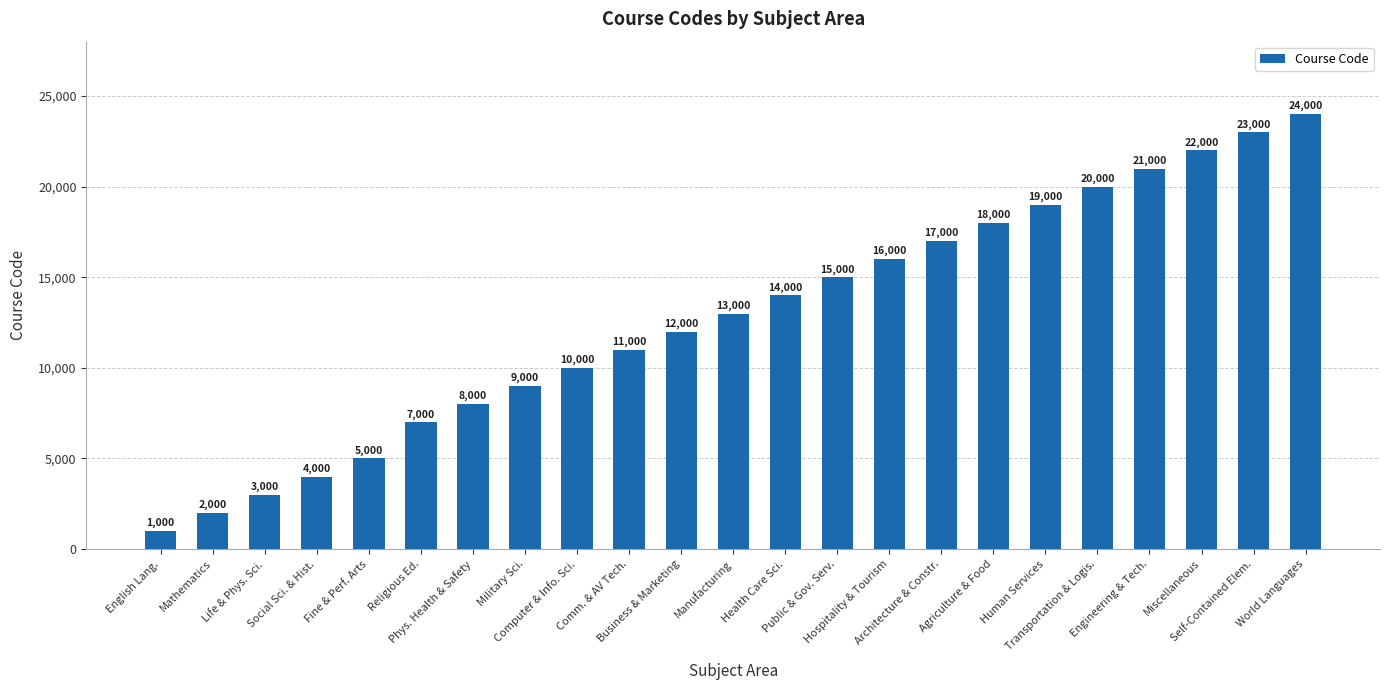

What is the change in value from Business & Marketing to Agriculture & Food?

+6000